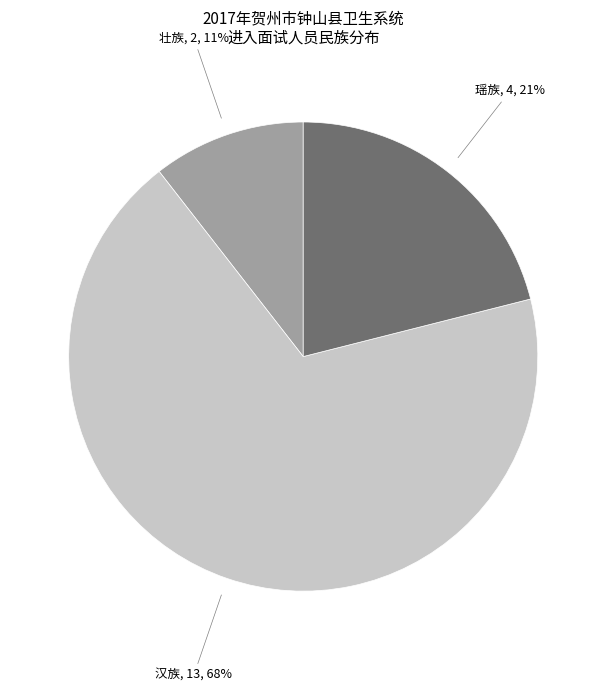

To the nearest percent, what is the average slice percentage?

33%